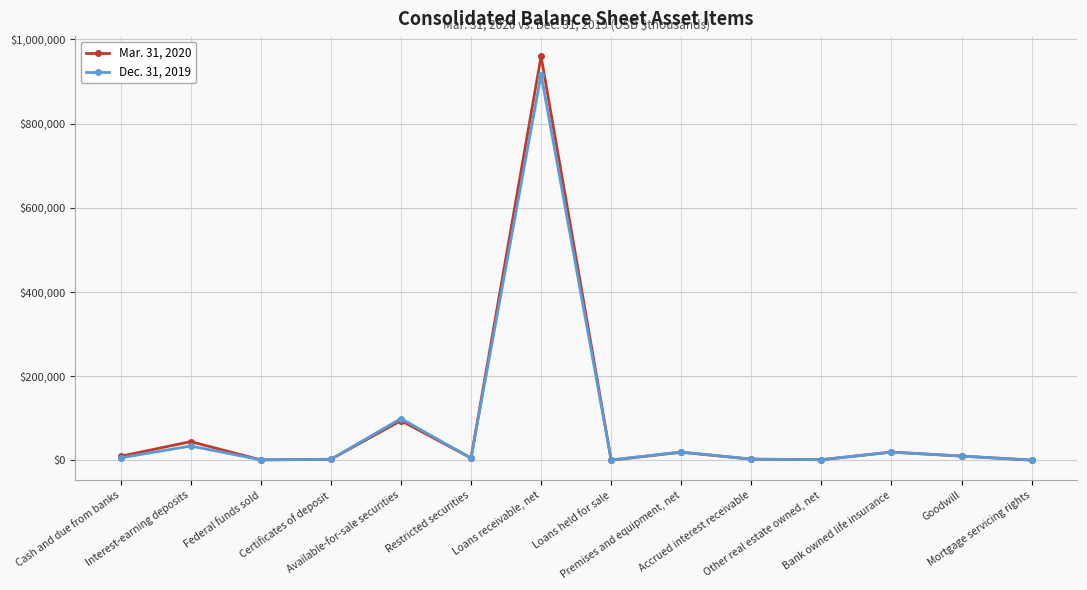

What is the value of the Dec. 31, 2019 point at the 9th from the left?

20141